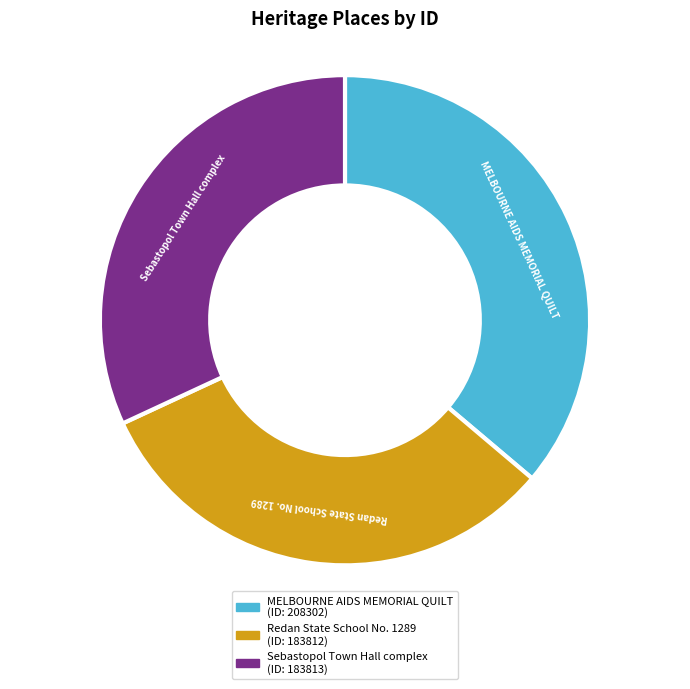

Which slice is the largest?

MELBOURNE AIDS MEMORIAL QUILT